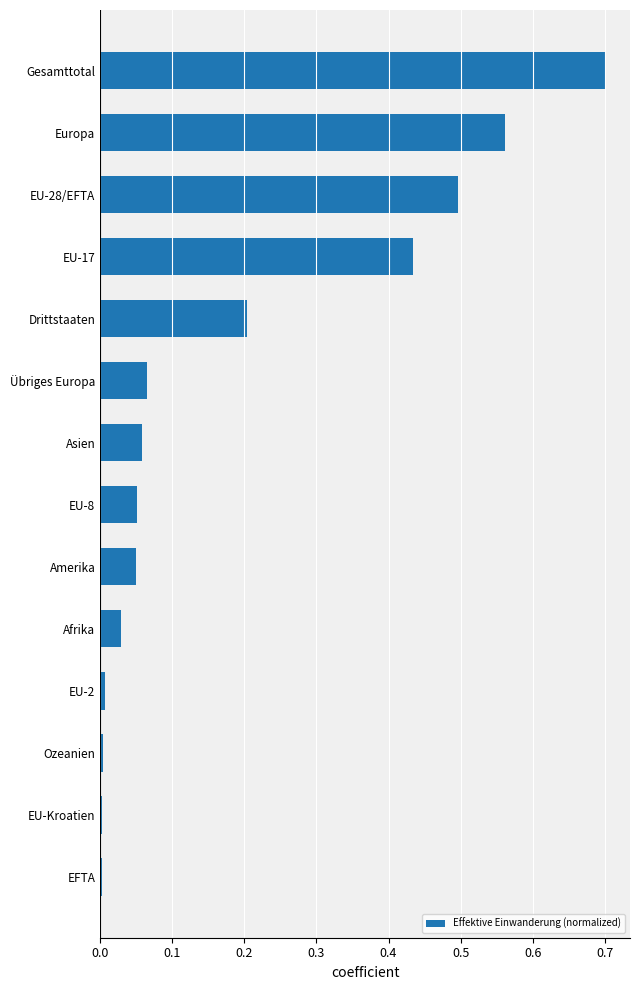

The value at Übriges Europa is 0.0. True or false?

False